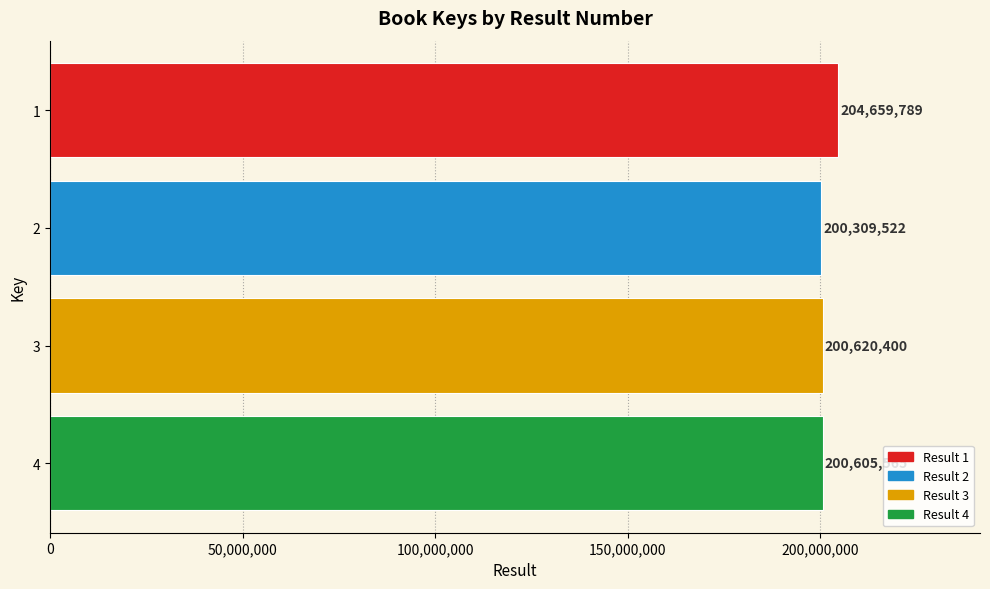

What is the sum of all values?

806195276